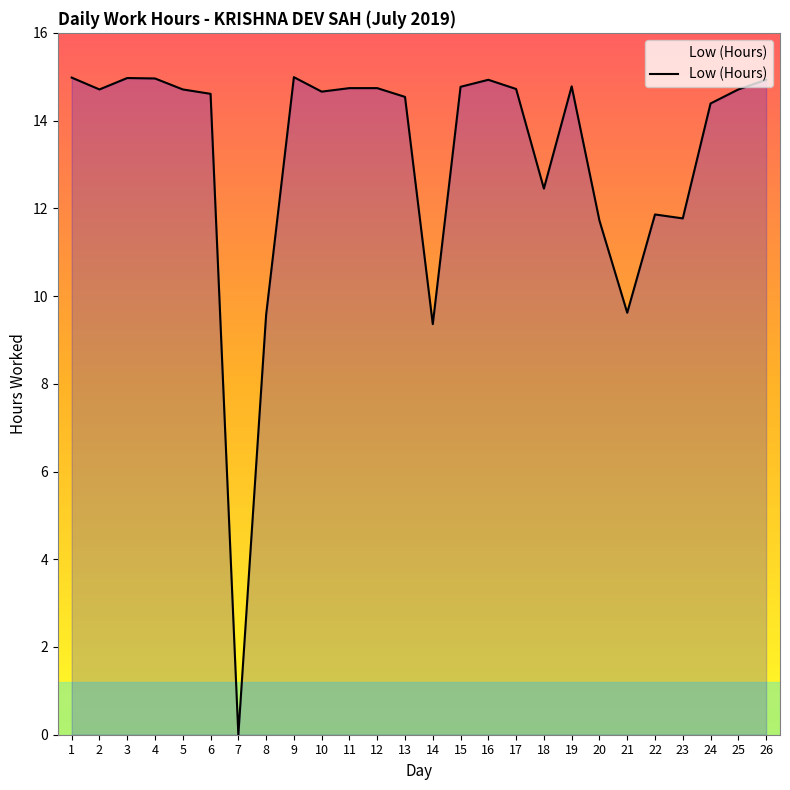

At which label does the data first exceed 14?

1